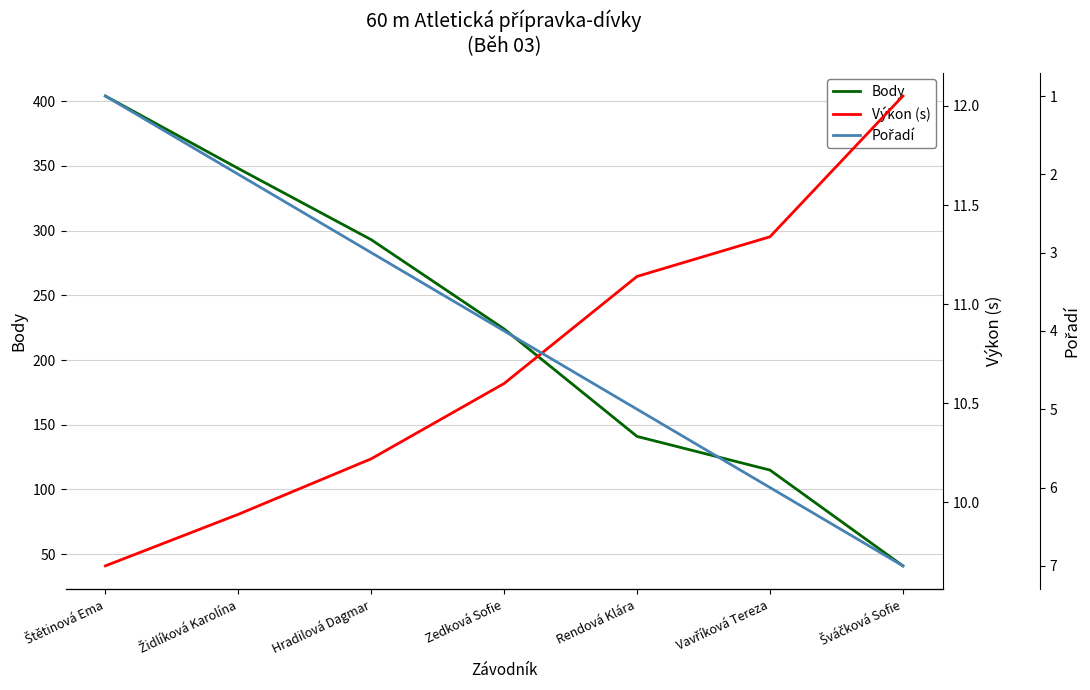

True or false: Výkon (s) has a value of 15.7 at Šváčková Sofie.

False